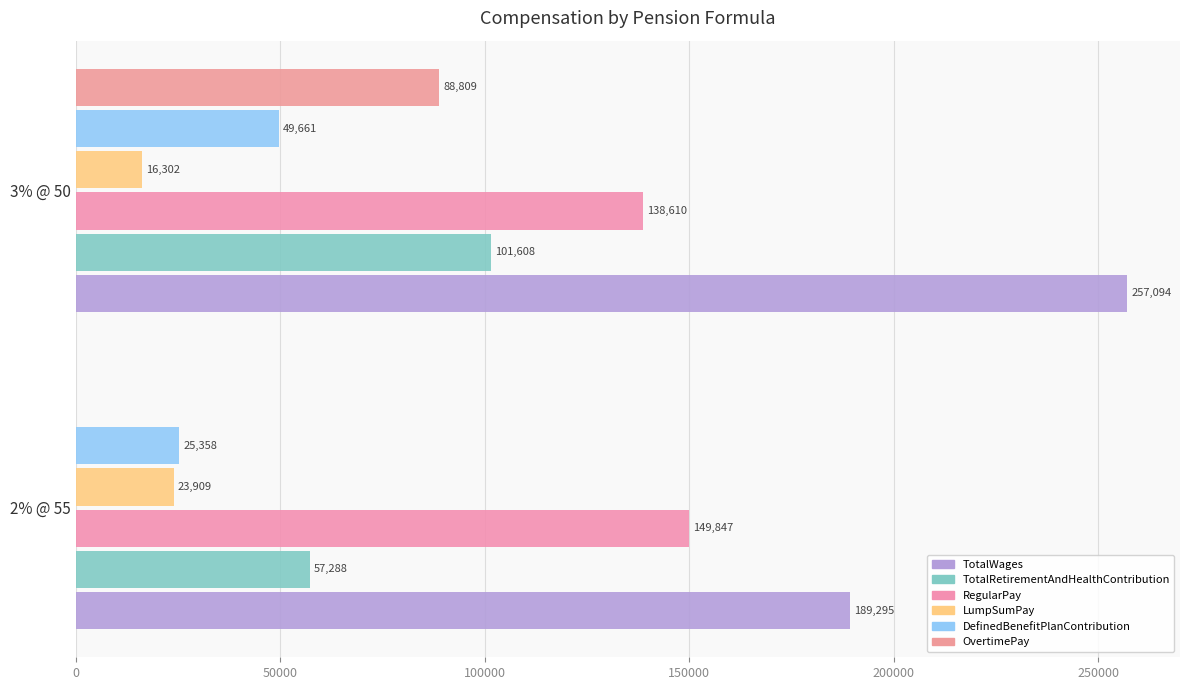

How many data points does each series have?

2